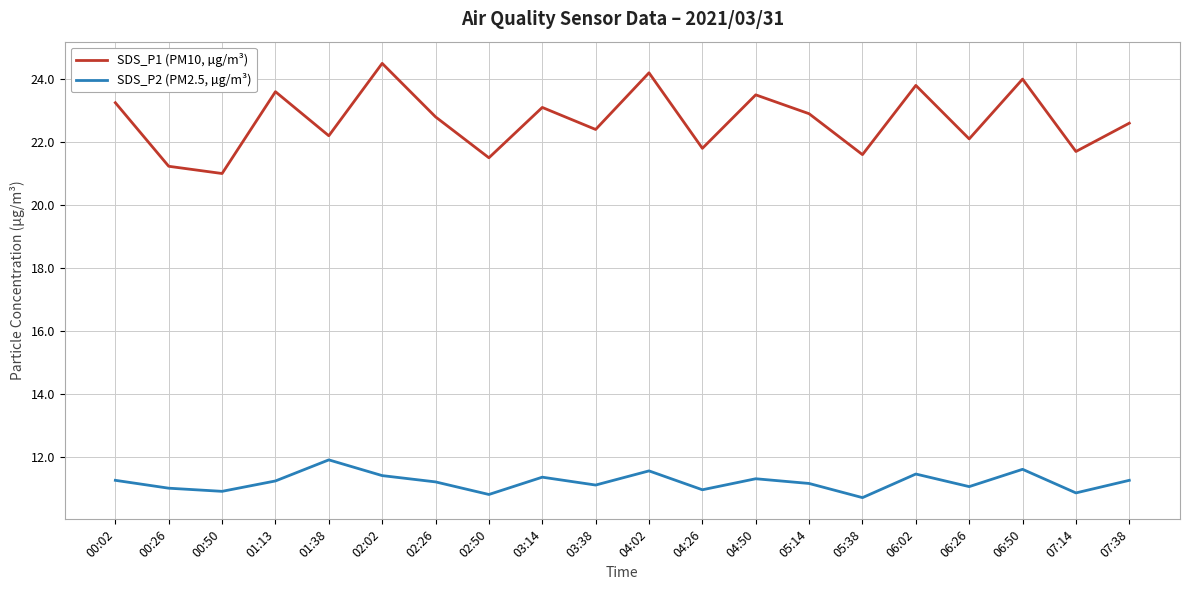

At which label does SDS_P2 (PM2.5, µg/m³) first exceed 11?

00:02